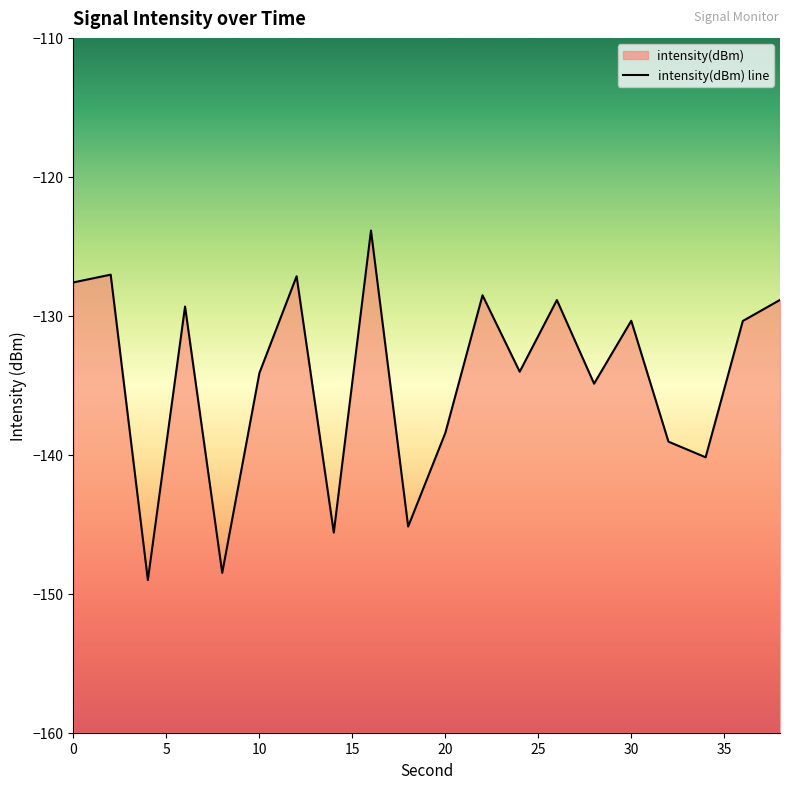

The chart shows a value of -44.7 at 6. True or false?

False